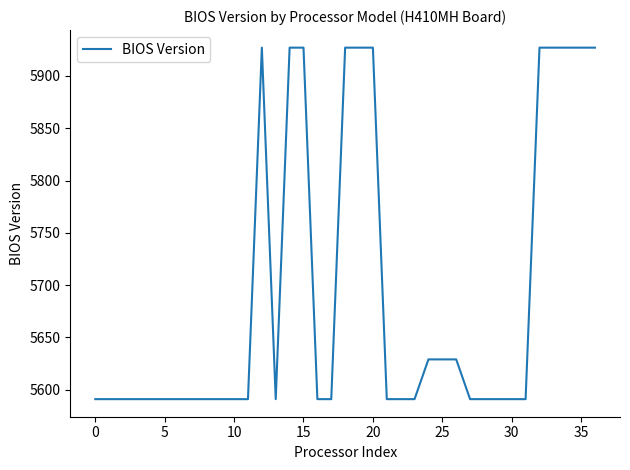

Does the chart display data point markers on the line(s)?

No